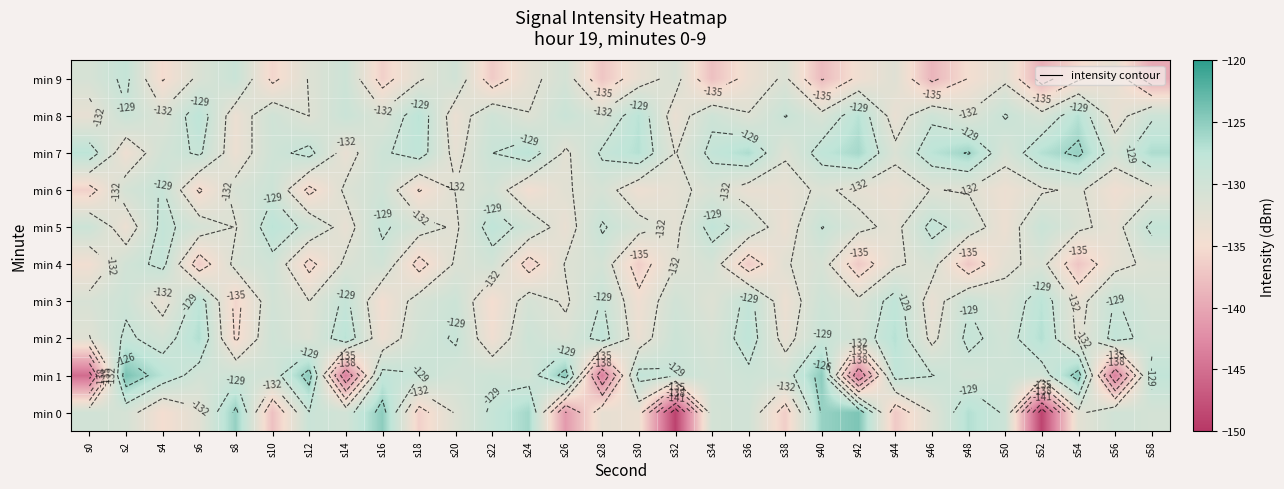

True or false: min 7 has a value of -199.2 at s44.

False